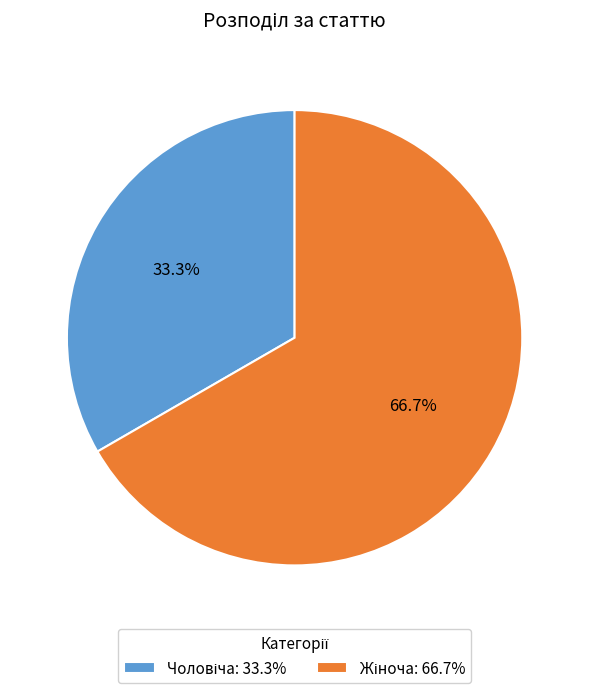

Does any single category account for the majority?

Yes